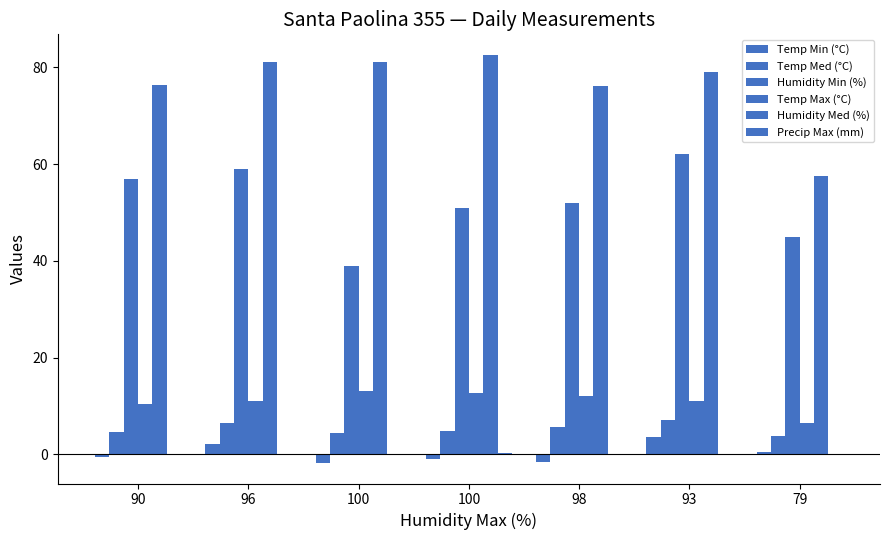

What is the label of the 7th bar from the left?

79